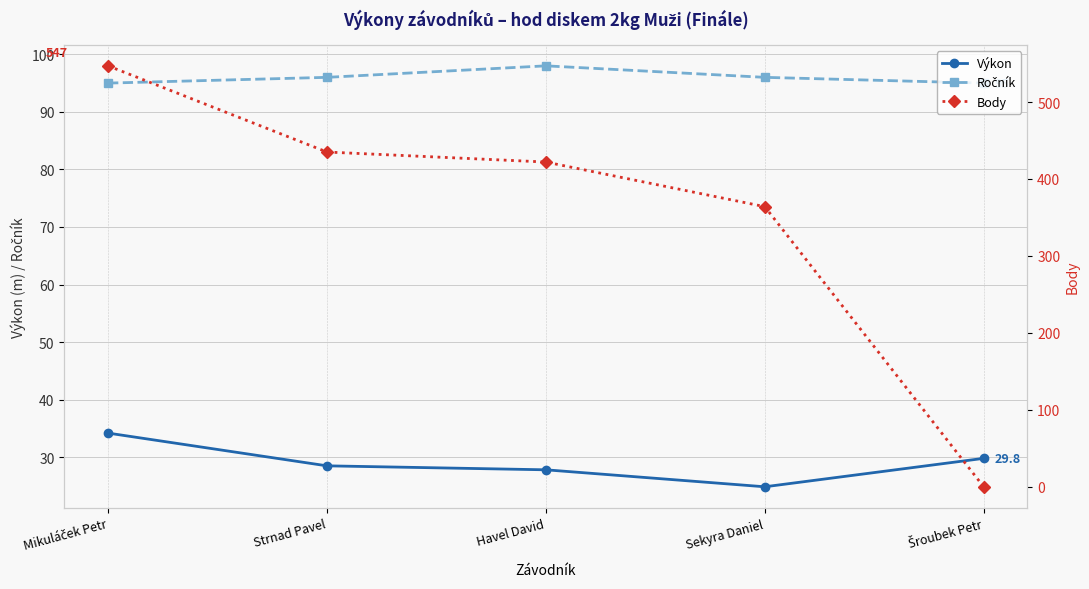

Between Šroubek Petr and Havel David, which is larger?

Šroubek Petr